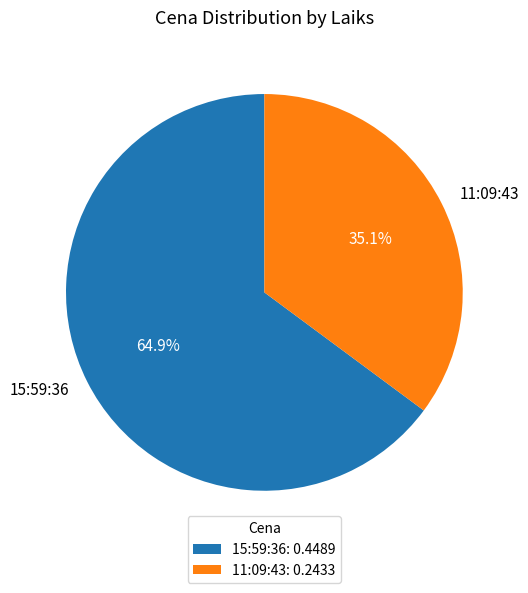

What is the total percentage of 15:59:36 and 11:09:43?

100.0%